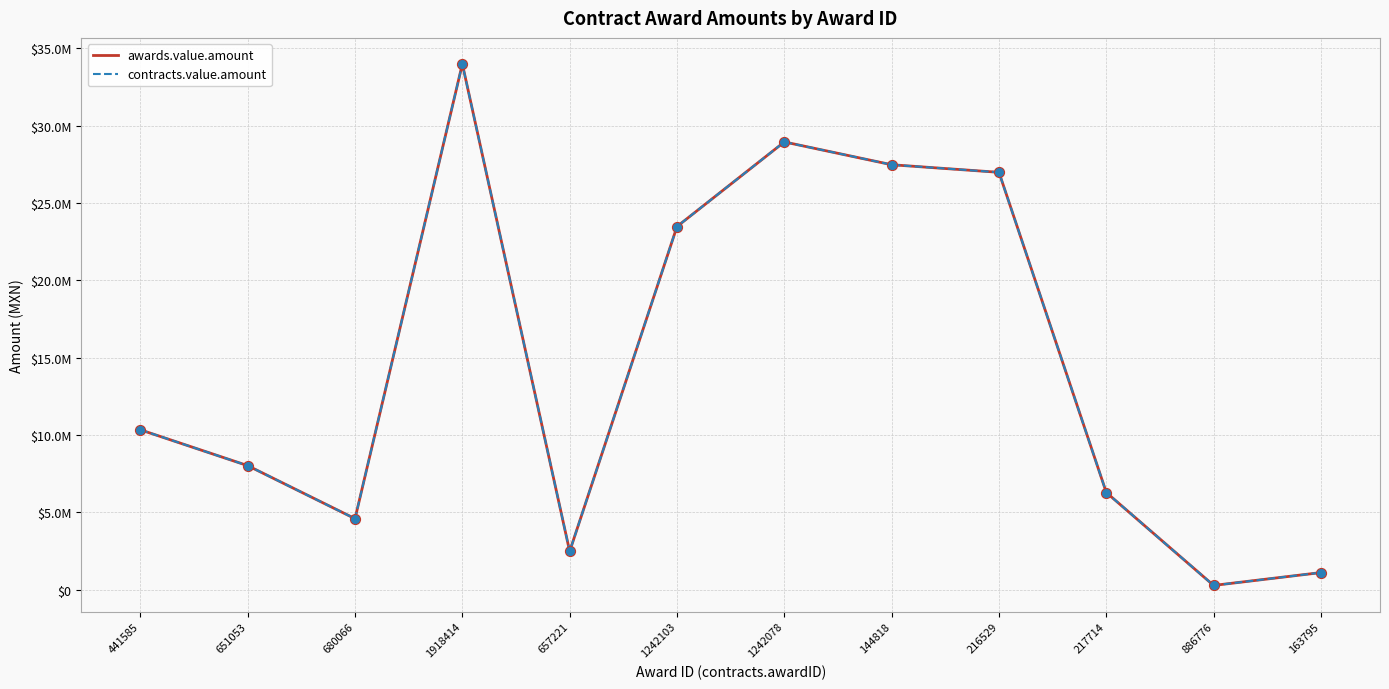

Does the chart have visible grid lines?

Yes